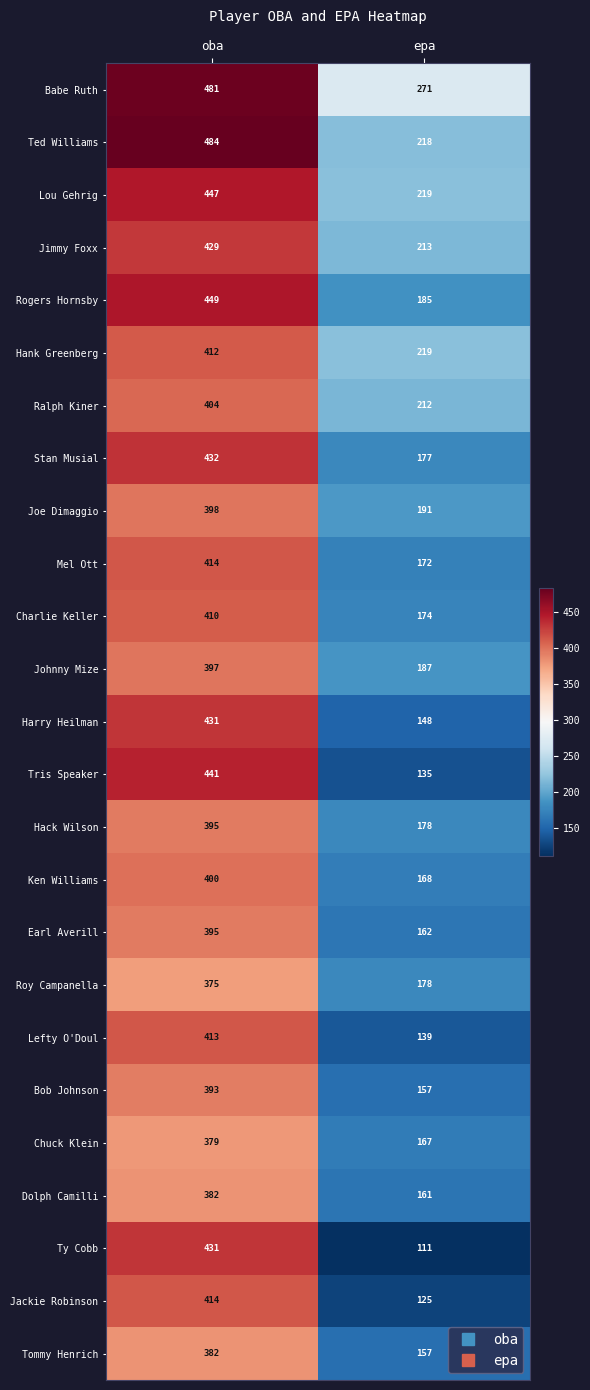

Is it true that Ty Cobb equals 158 at epa?

False